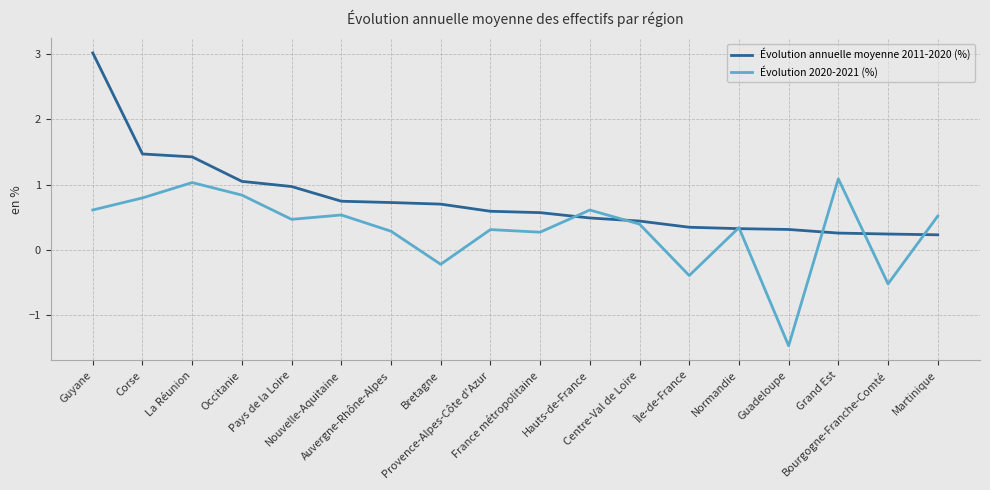

What is the sum of all Évolution annuelle moyenne 2011-2020 (%) values?

13.9